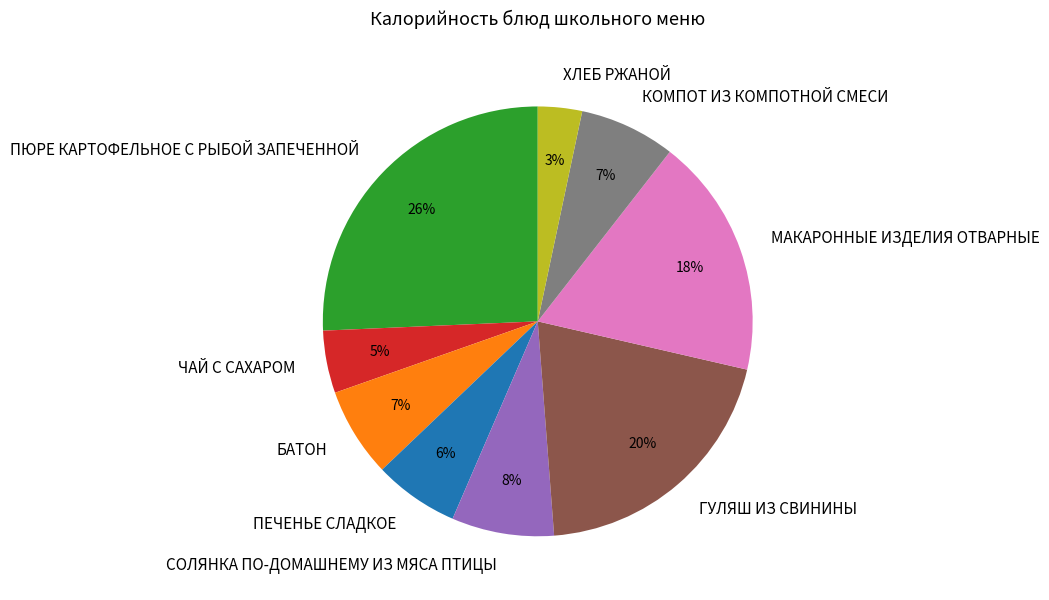

To the nearest percent, what portion does КОМПОТ ИЗ КОМПОТНОЙ СМЕСИ represent?

7%